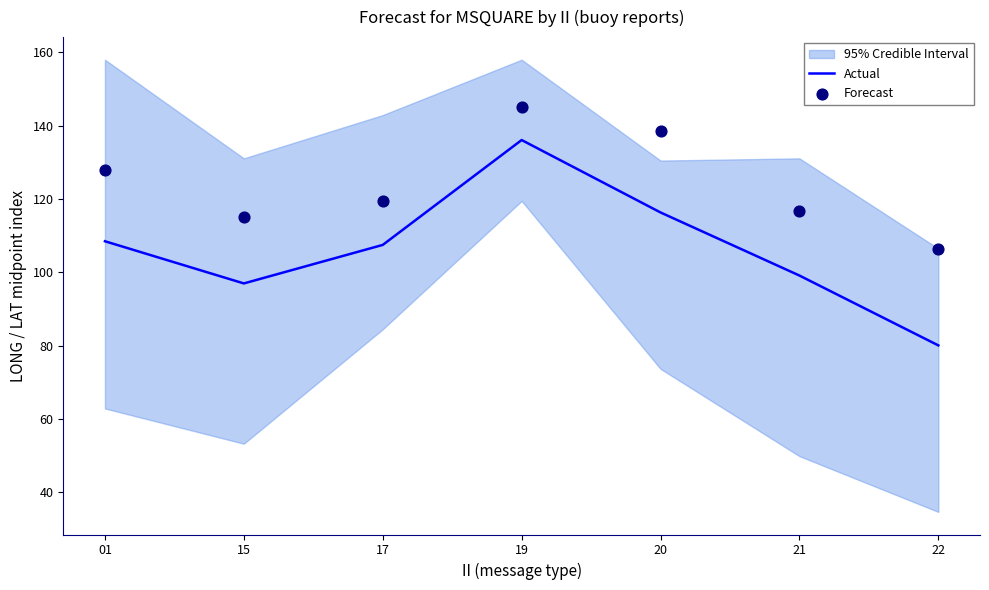

Is the value of Forecast at 22 greater than the value of Actual at 19?

No